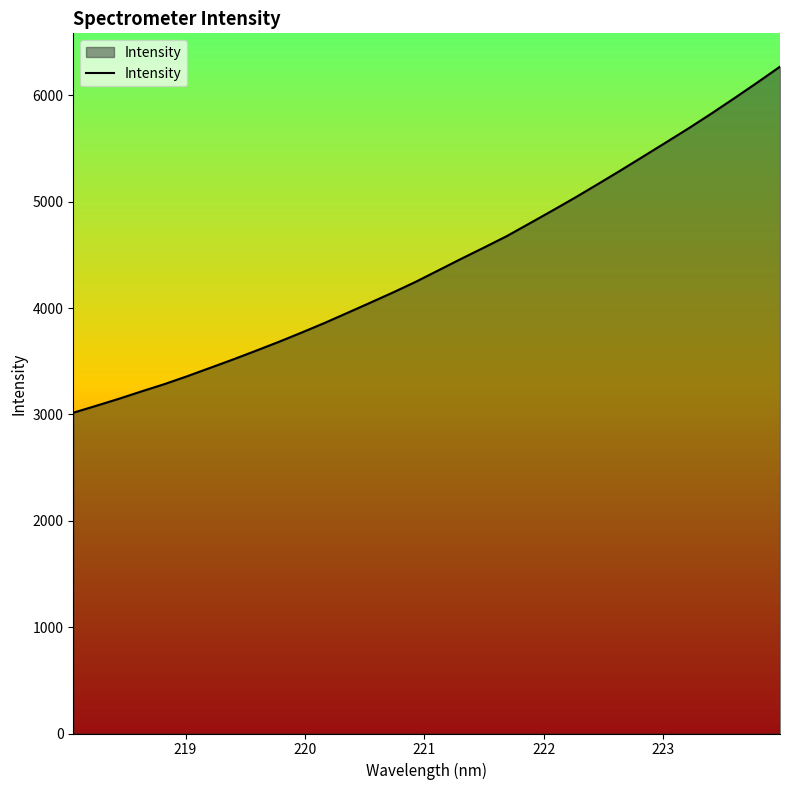

What is the minimum value shown in the chart?

3015.8